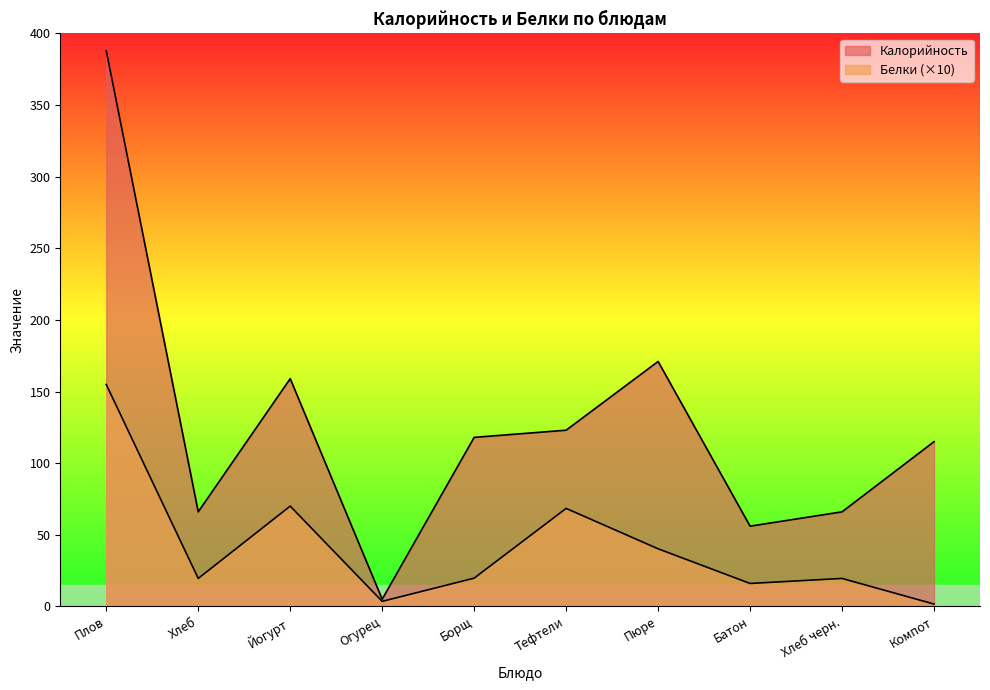

What is the label of the 10th point from the right?

Плов